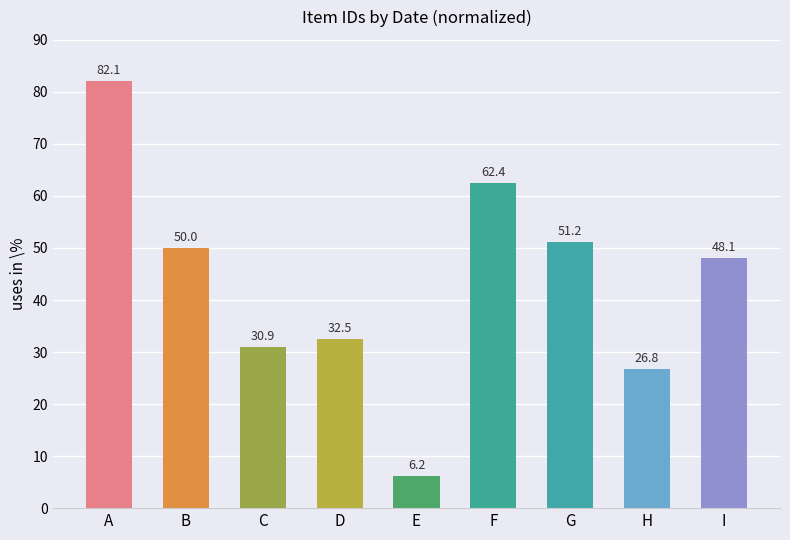

What is the maximum value shown in the chart?

82.1